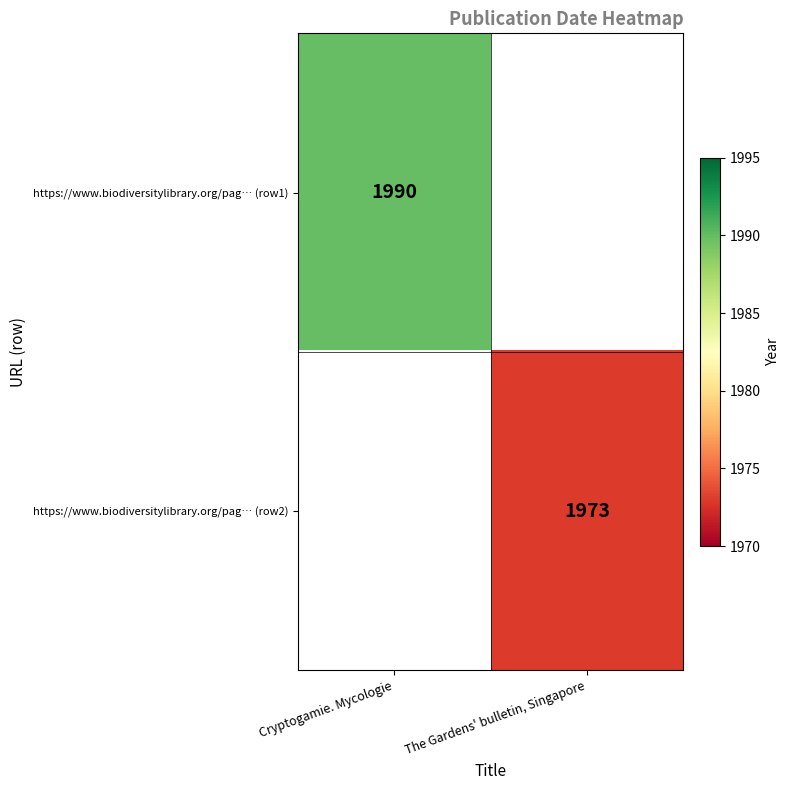

What is the minimum value shown in the chart?

1973.0